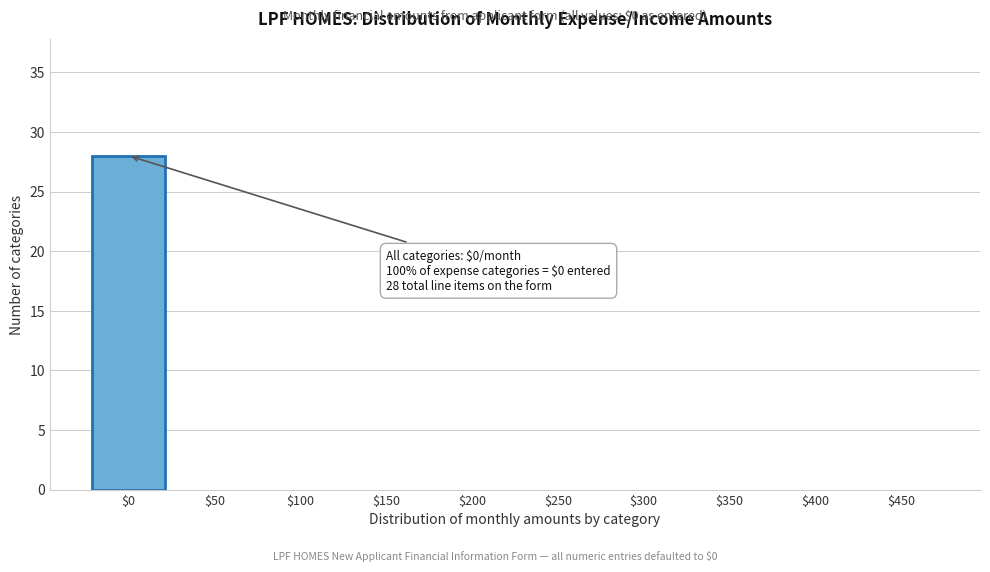

Is it true that the value at $0 is 43?

False